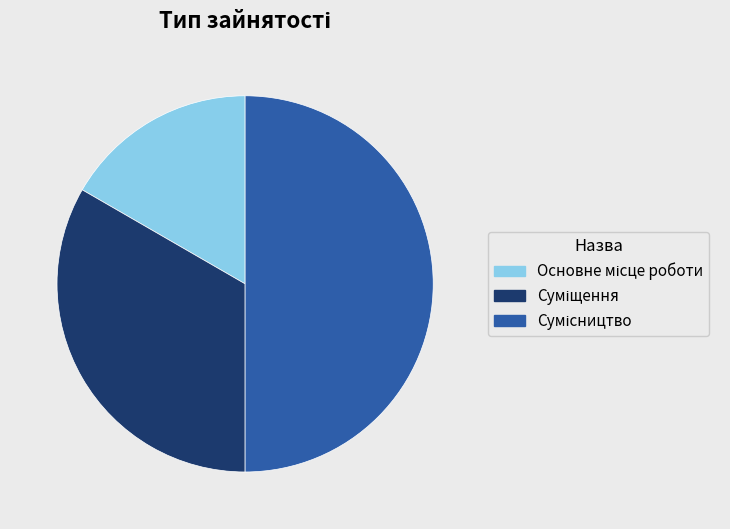

What is the smallest slice in the pie chart?

Основне місце роботи